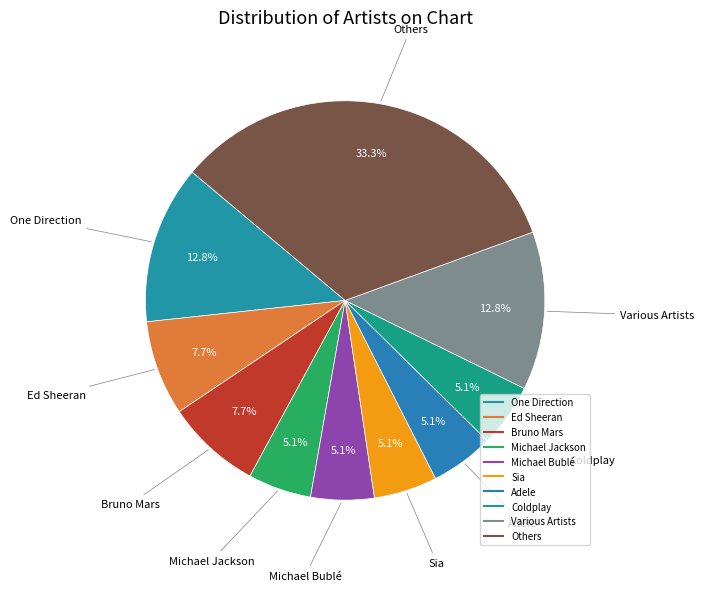

Count the number of slices in the pie.

10